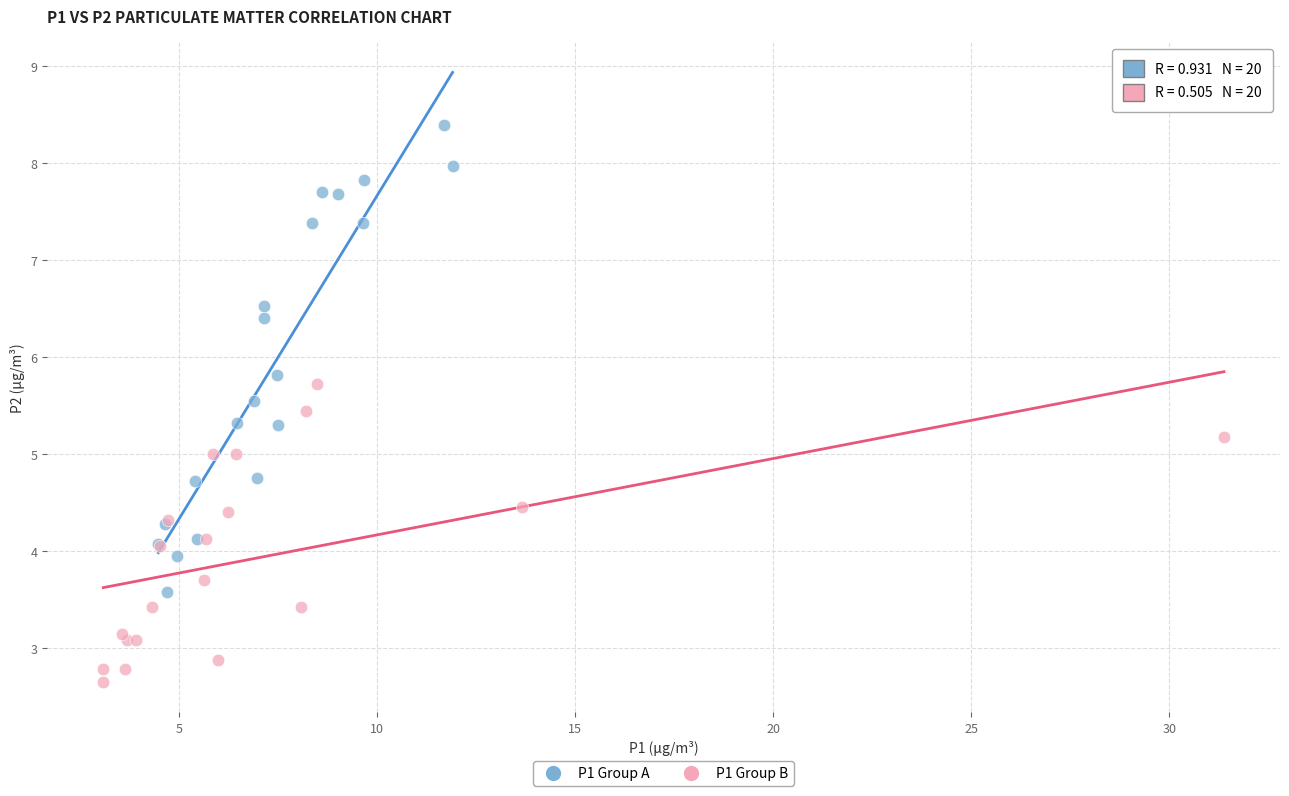

Which series reaches the minimum Y coordinate?

P1 Group B